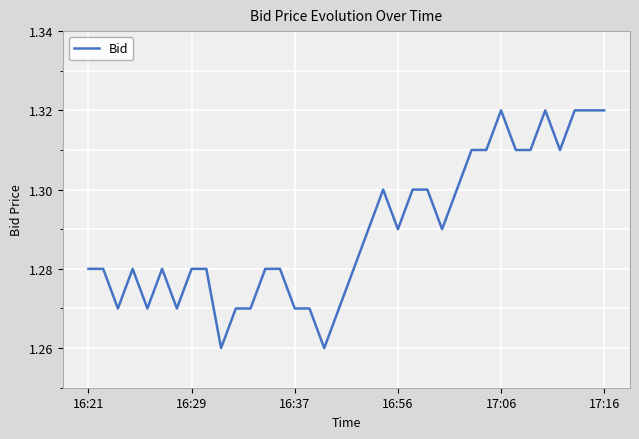

Count the number of categories in the chart.

36